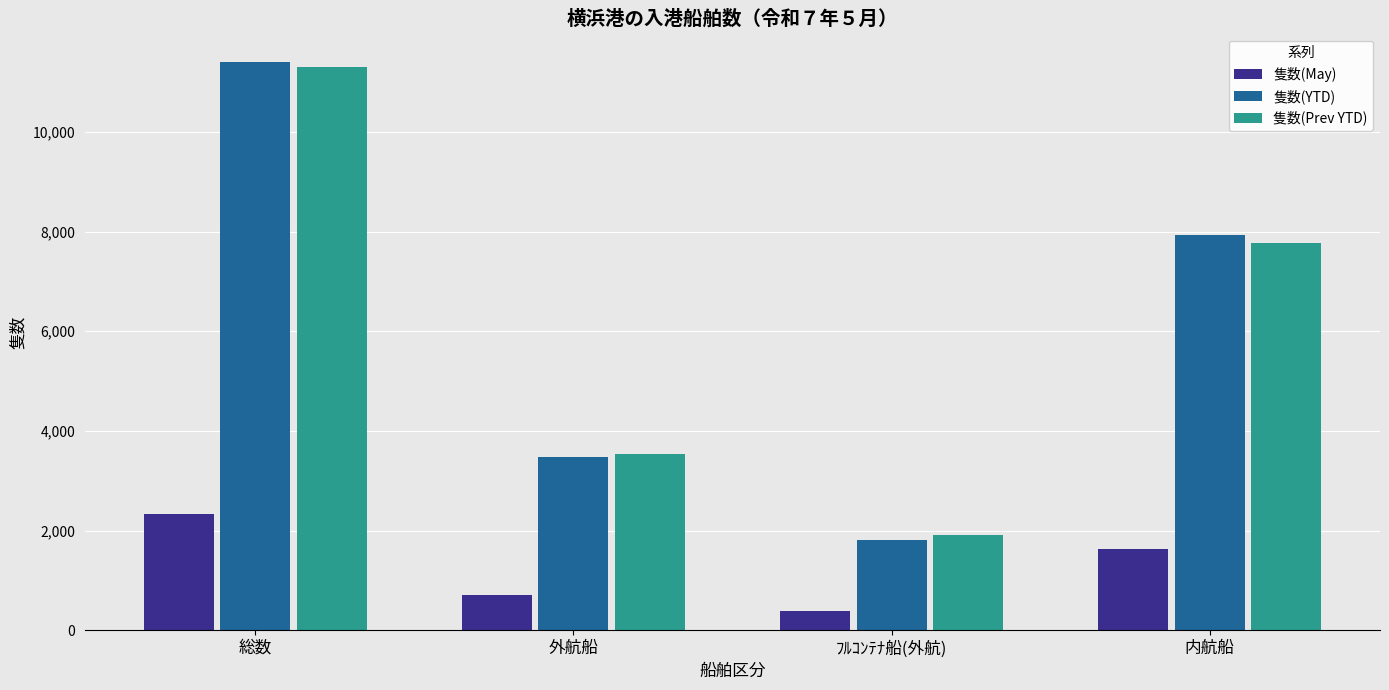

Rank the categories by 隻数(May) value from highest to lowest.

総数, 内航船, 外航船, ﾌﾙｺﾝﾃﾅ船(外航)